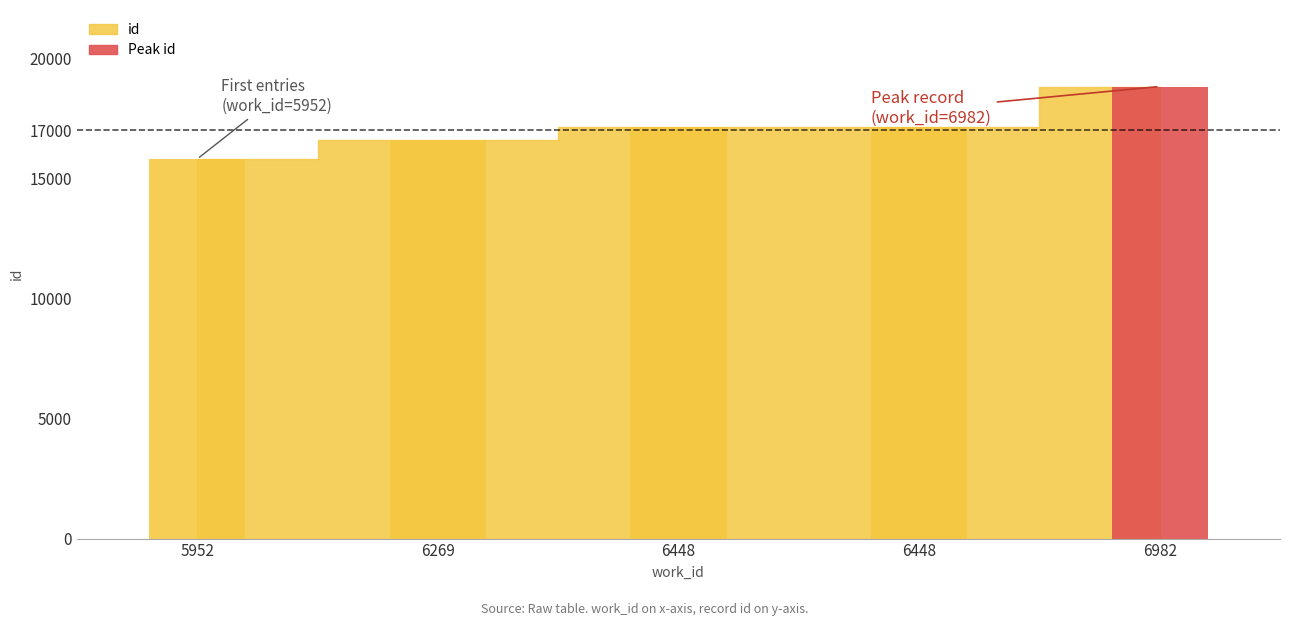

How many data points does each series have?

5